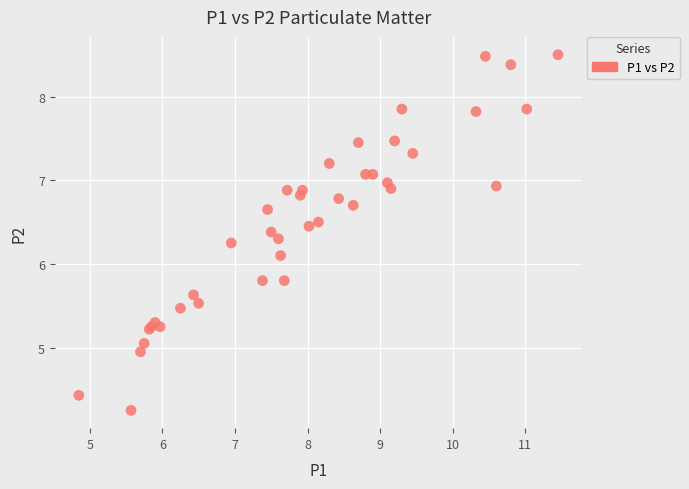

What Y value in the scatter plot is closest to 6?

6.1